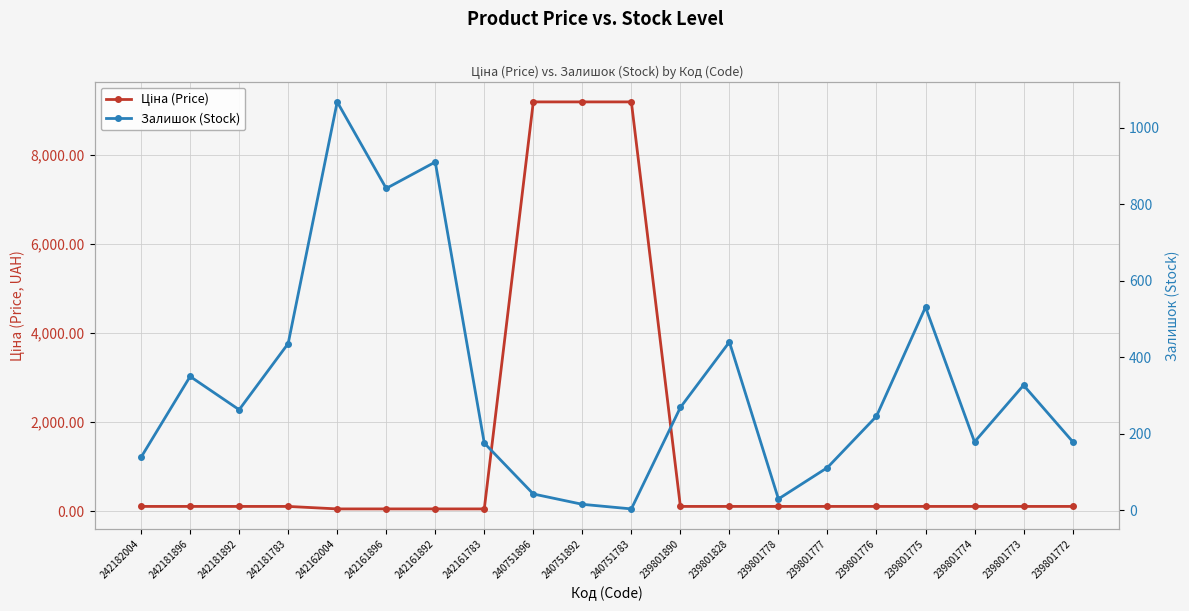

What is the sum of the Ціна (Price) values at 240751892 and 239801778?

9297.5